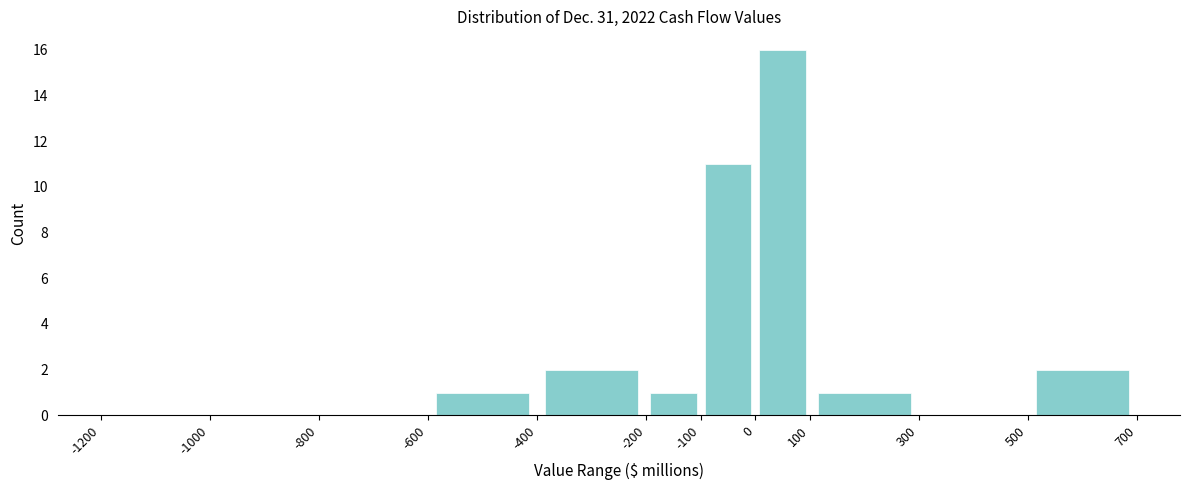

Reading left to right, list every bar in this chart as the range it spans on the x-axis followed by its height. The values are not printed on the chart, so give them approximately, as read against the axis.

-1200 to -1000: 0
-1000 to -800: 0
-800 to -600: 0
-600 to -400: 1
-400 to -200: 2
-200 to -100: 1
-100 to 0: 11
0 to 100: 16
100 to 300: 1
300 to 500: 0
500 to 700: 2